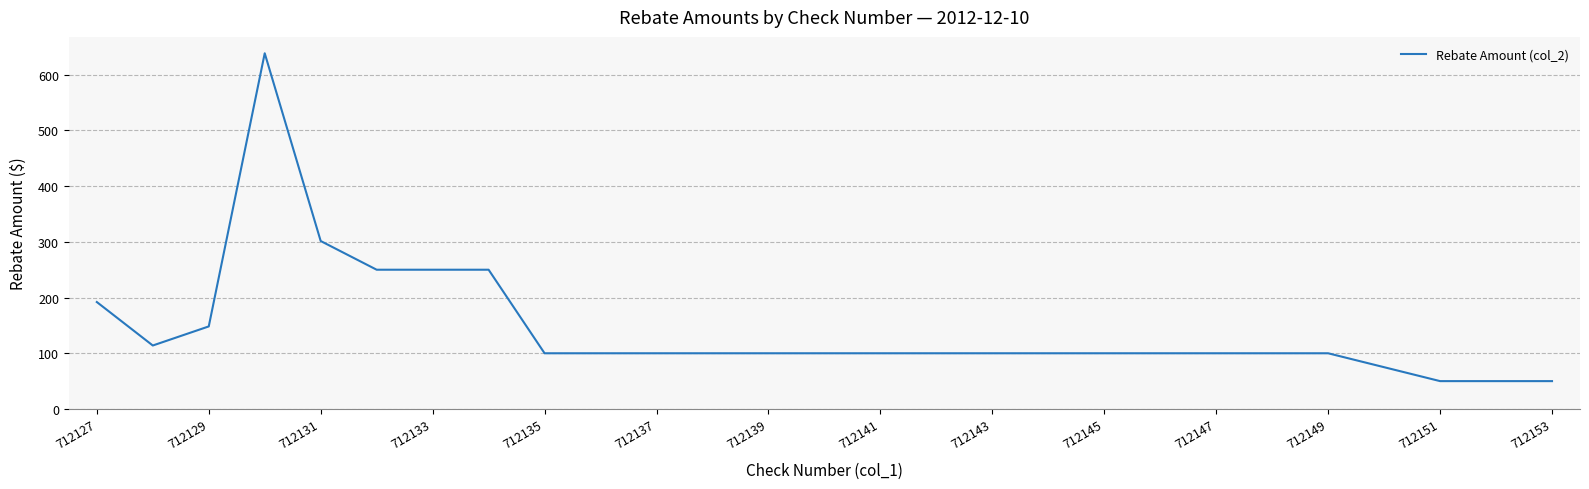

What is the maximum value shown in the chart?

638.6